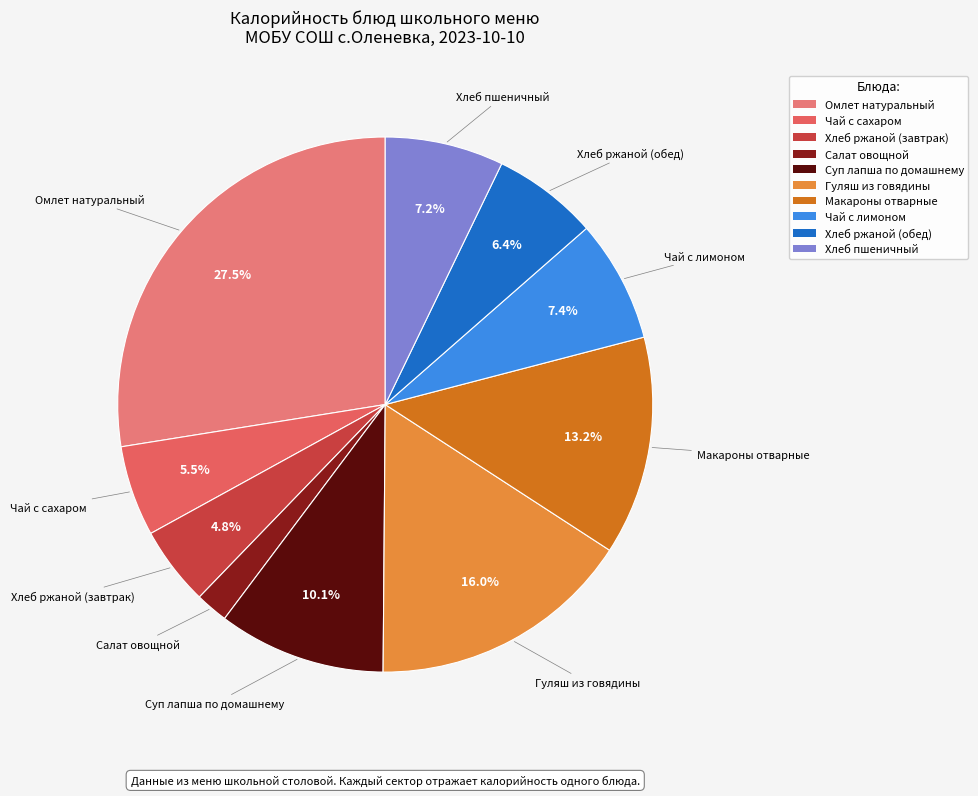

Is Хлеб пшеничный the majority of the pie?

No